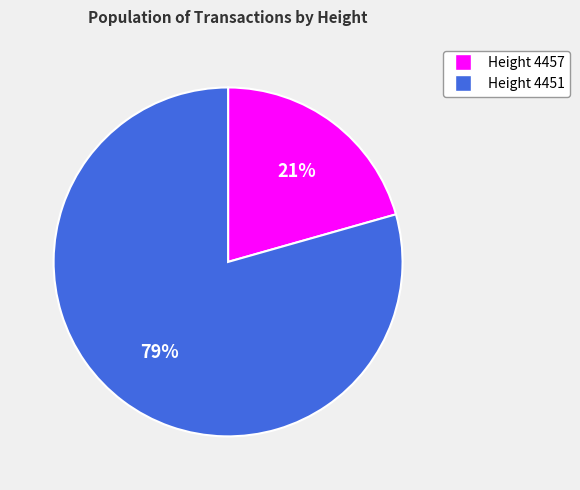

Is there a majority slice in this chart?

Yes